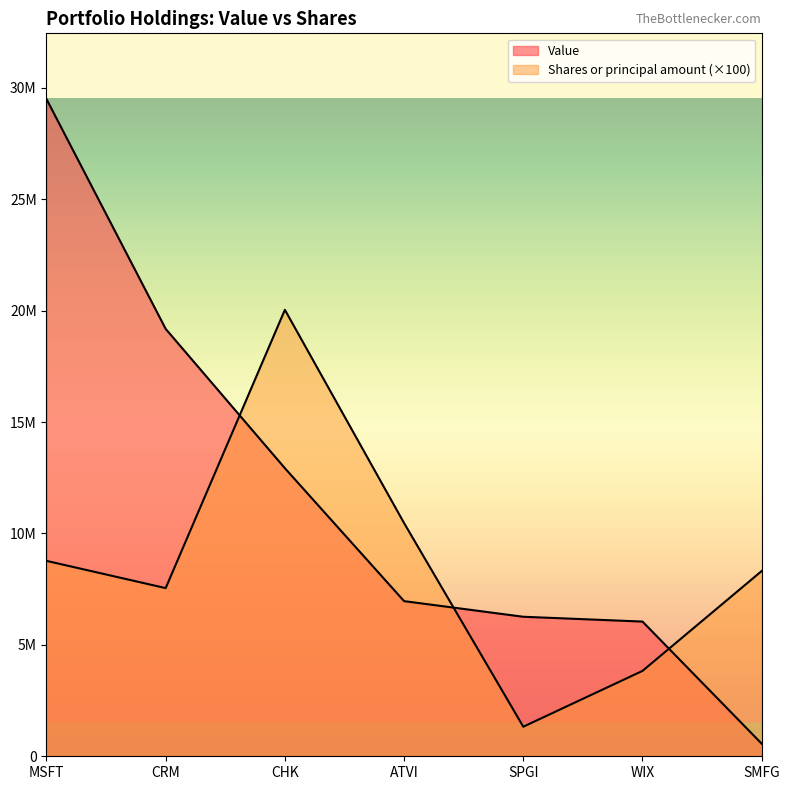

What is the sum of all Value values?

81432000